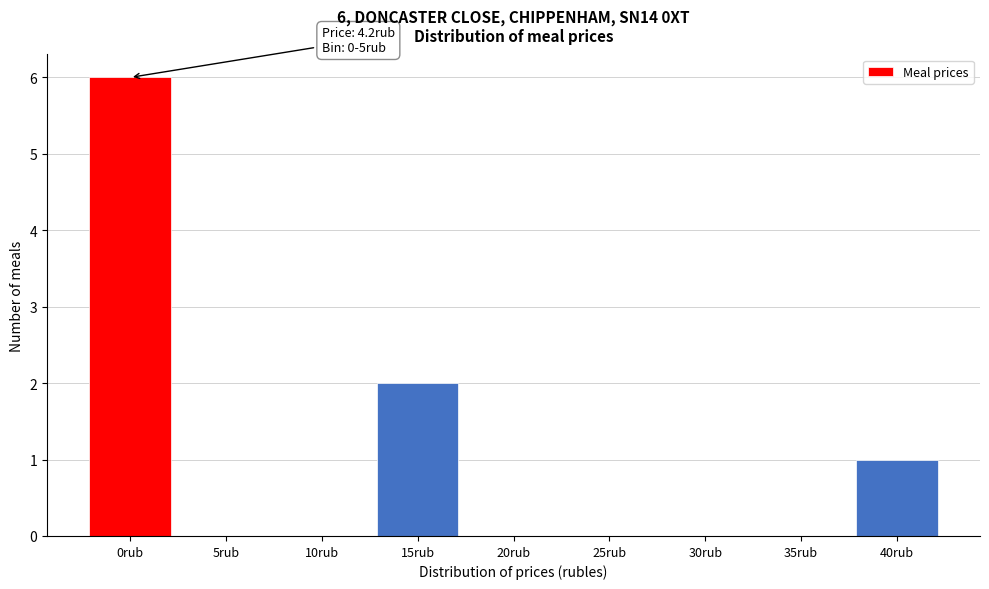

Reading right to left, what are all the values shown in this chart?

40rub=1	35rub=0	30rub=0	25rub=0	20rub=0	15rub=2	10rub=0	5rub=0	0rub=6